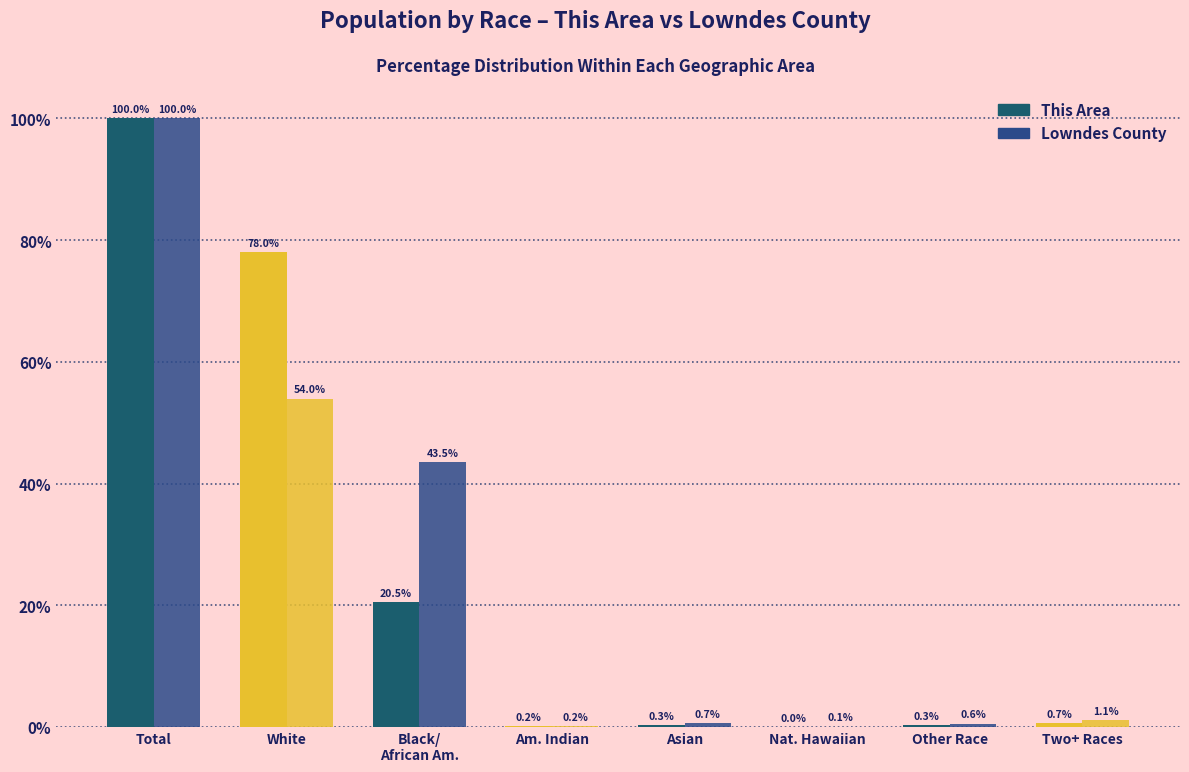

How many data points does each series have?

8